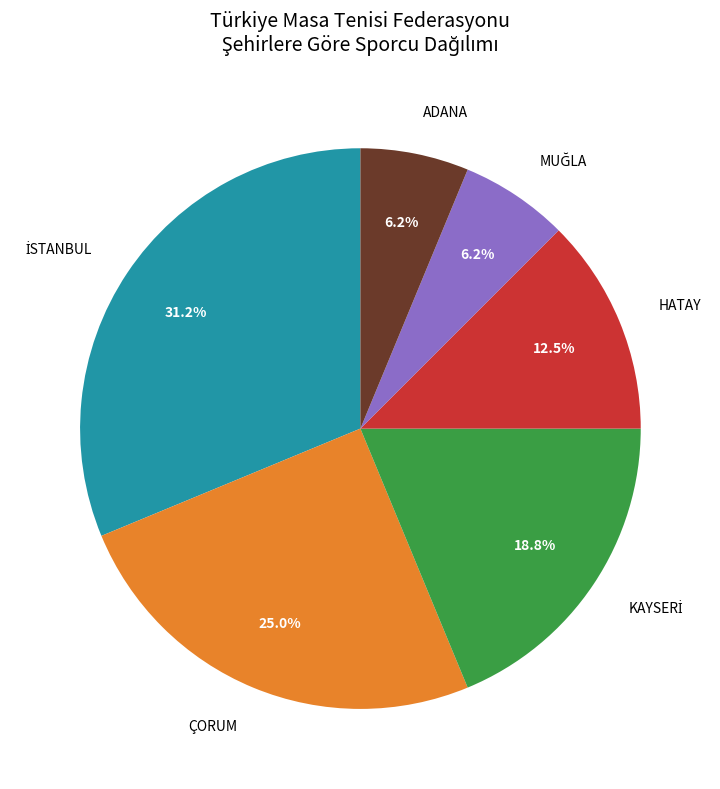

Does any single category account for the majority?

No